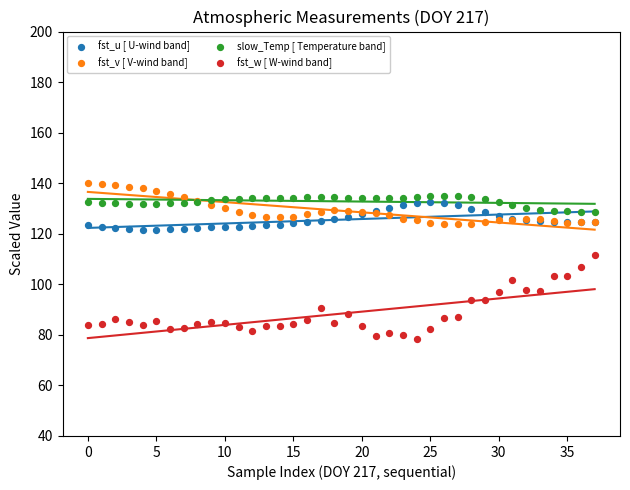

Which series contains the lowest Y value?

fst_w [ W-wind band]